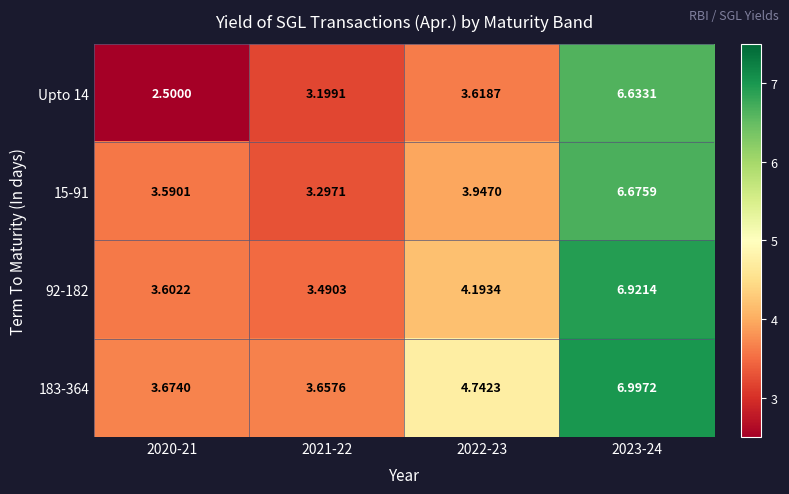

Is the value of 15-91 at 2022-23 greater than the value of 183-364 at 2020-21?

Yes